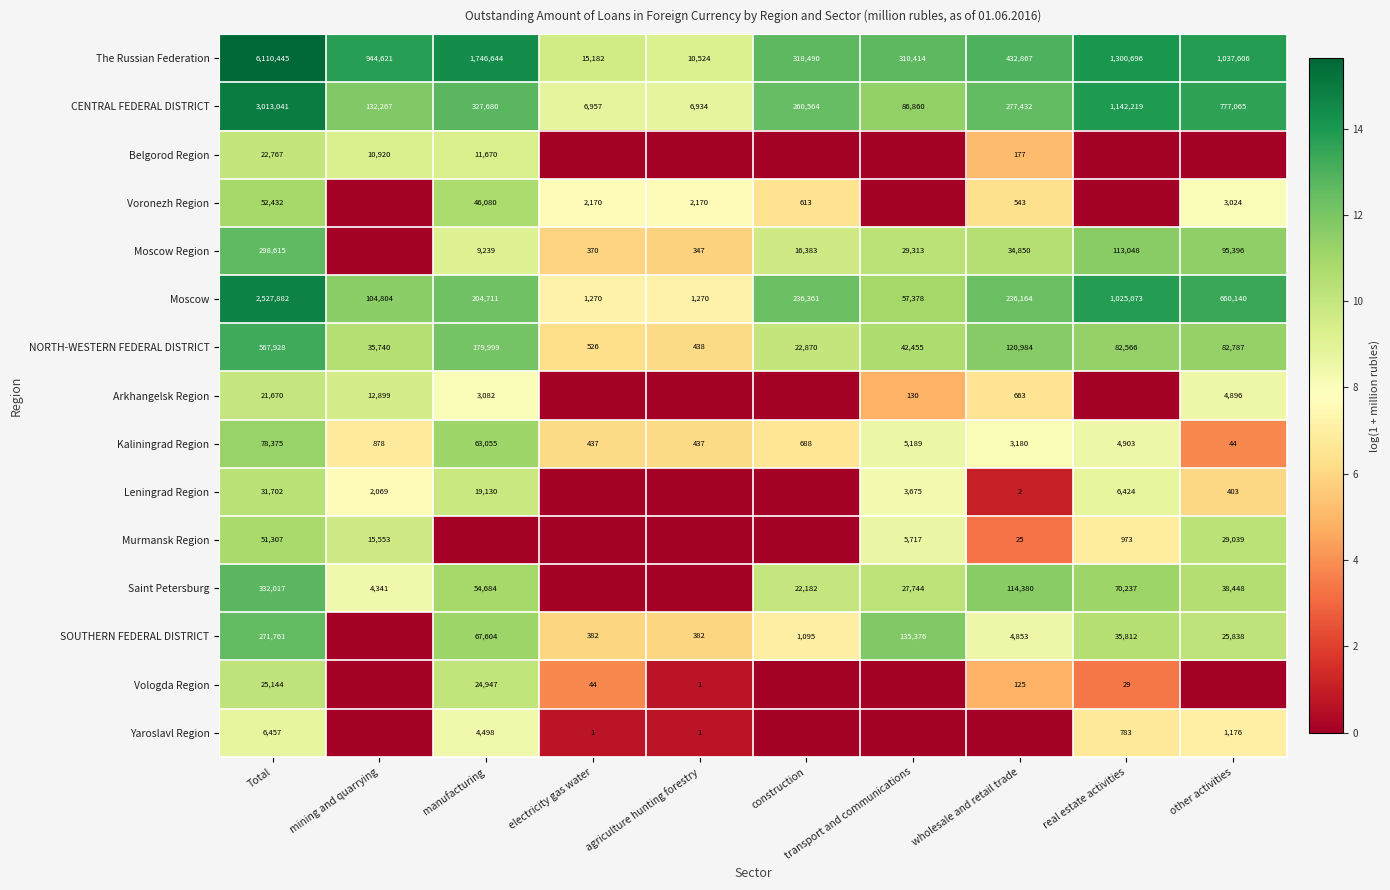

How many categories are shown in the chart?

10